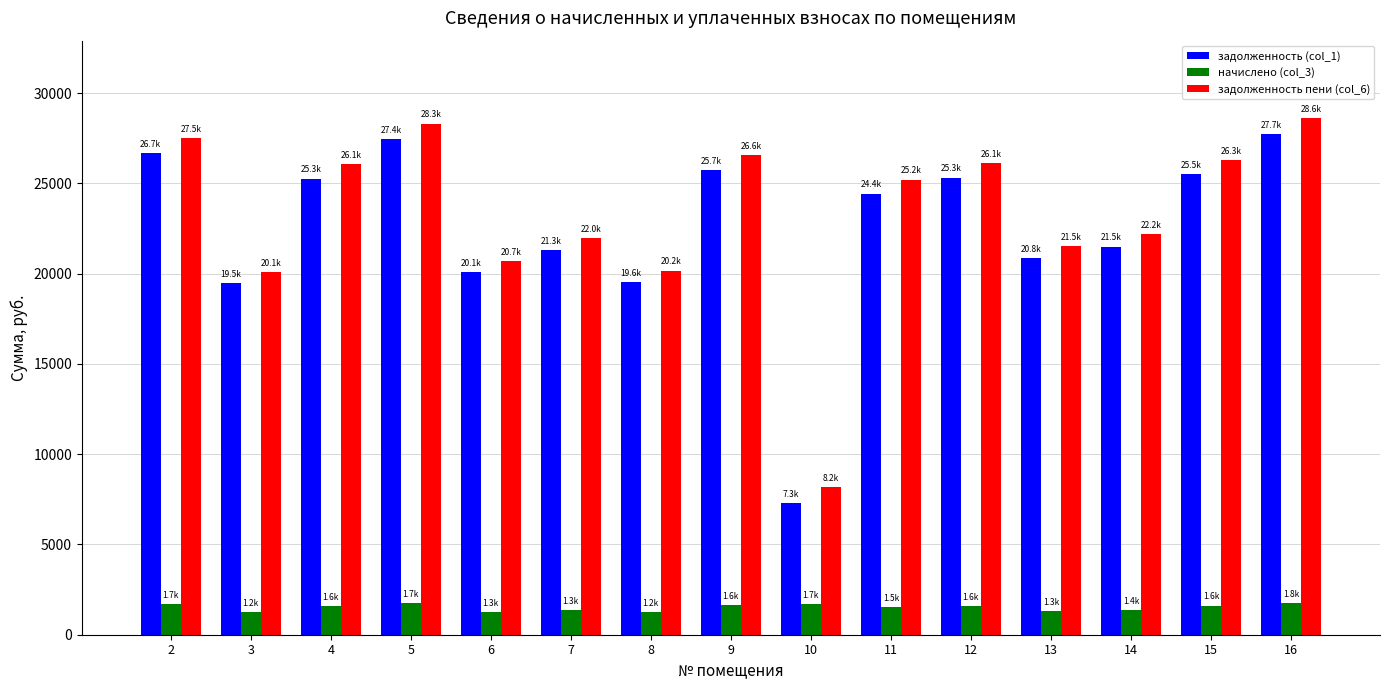

What is the average value of the задолженность (col_1) series?

22549.9